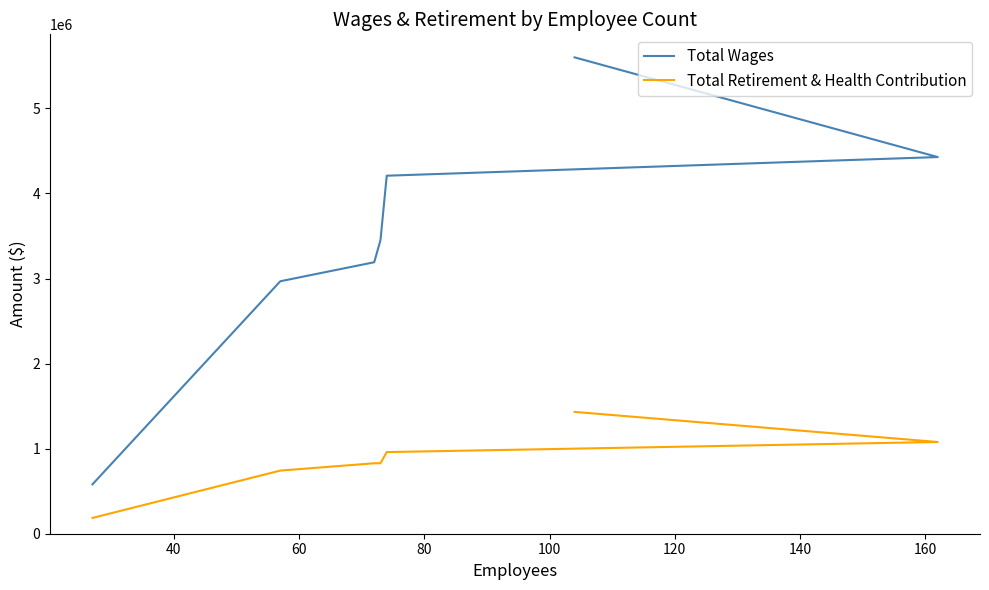

What is the difference between the highest and lowest values at 40?

3349768